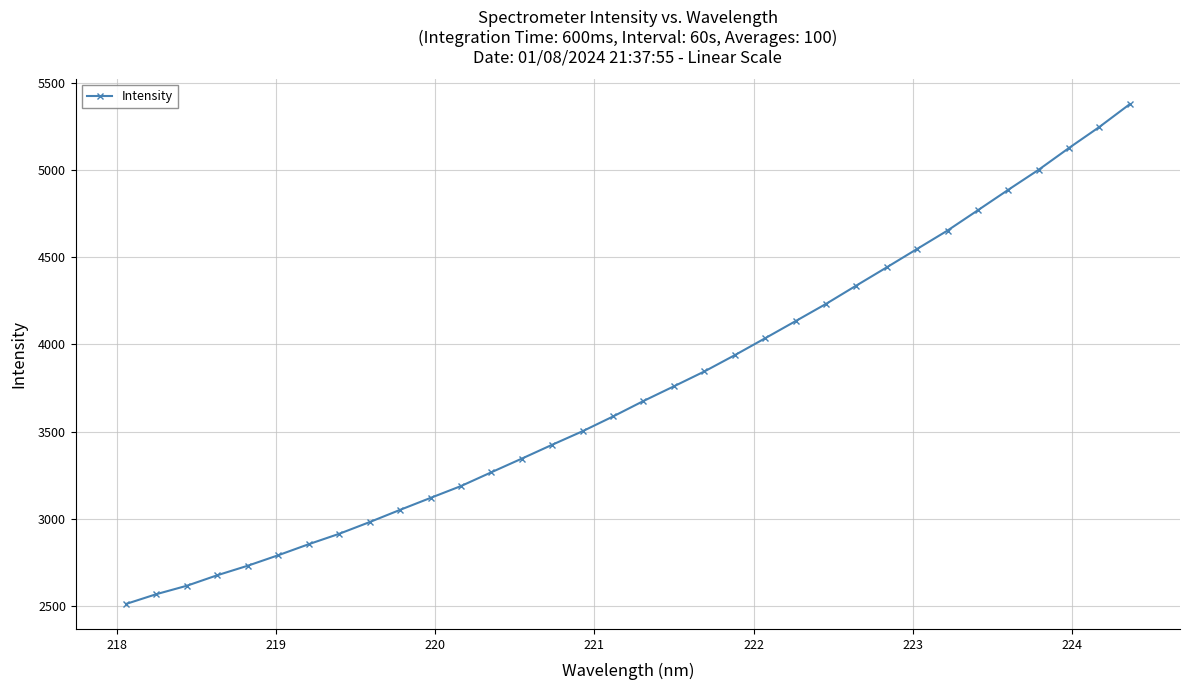

What is the greatest value displayed?

5376.3